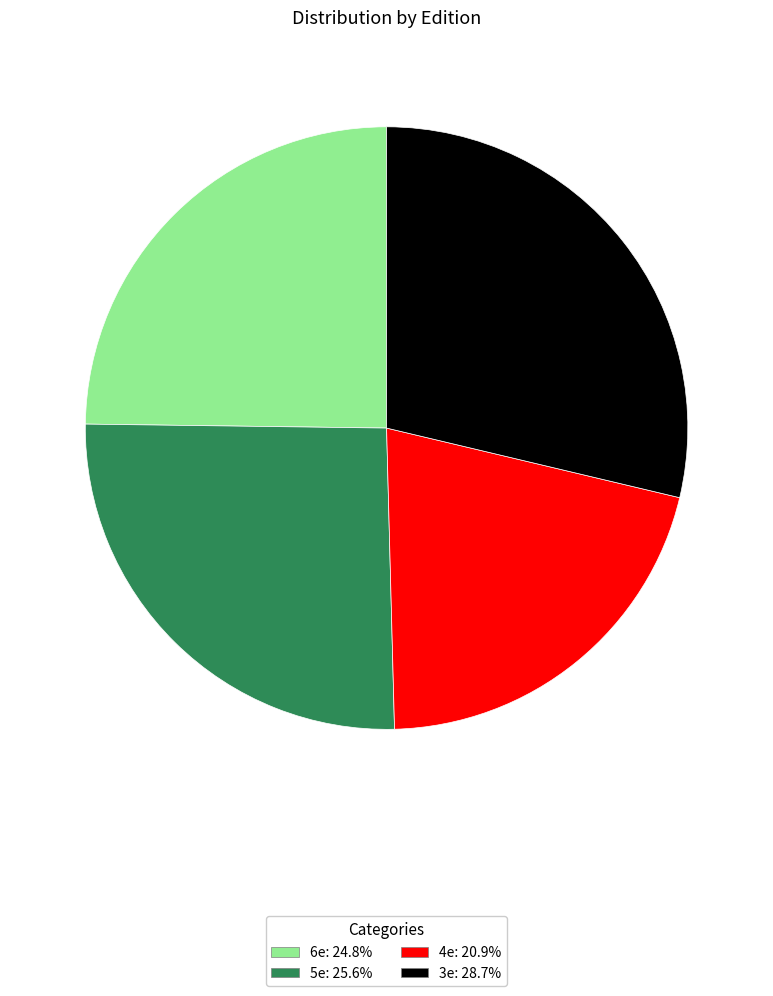

Which category has the smallest portion of the pie?

4e